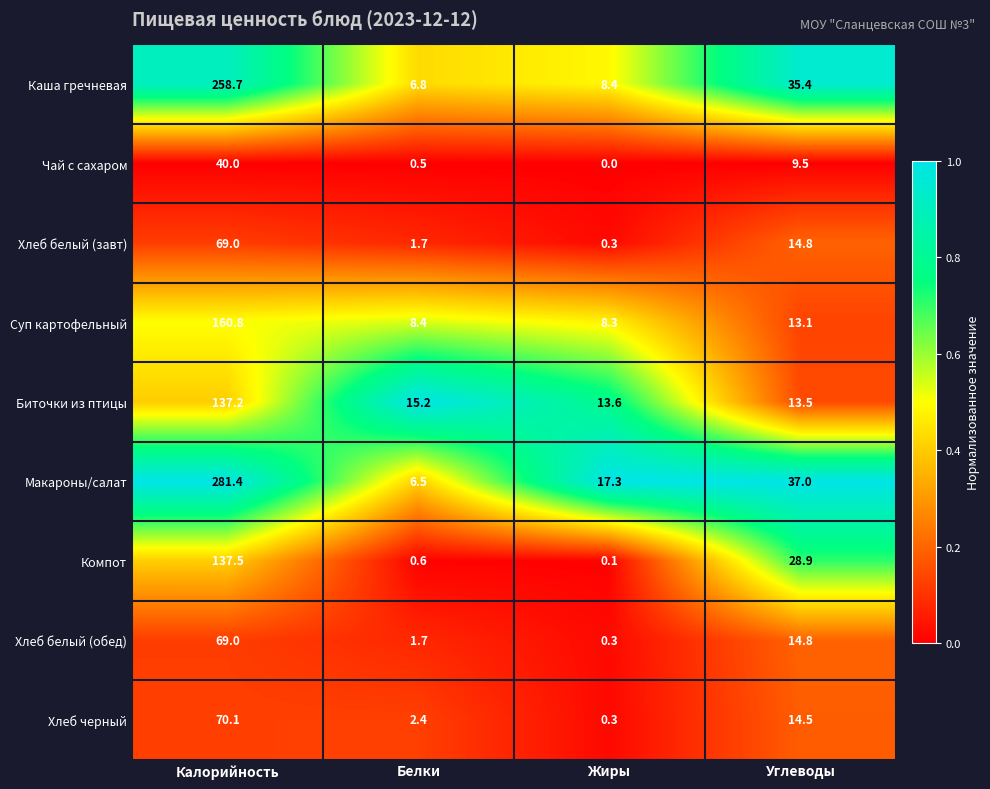

Rank the categories by Хлеб черный value from lowest to highest.

Жиры, Белки, Углеводы, Калорийность